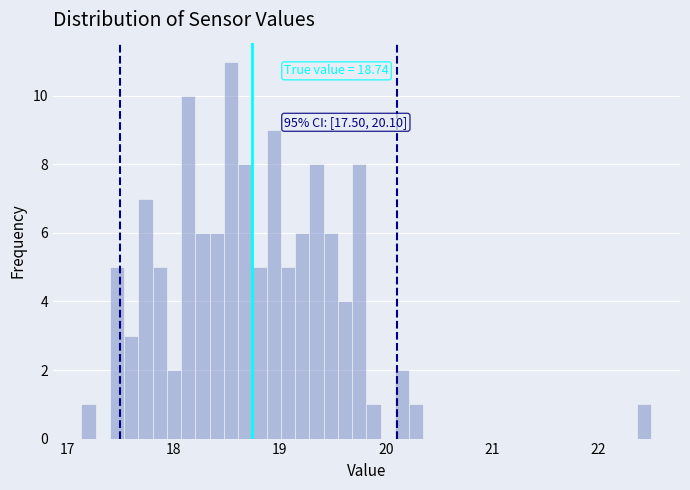

Read against the x-axis, roughly where is the centre of the tallest bar?

18.5